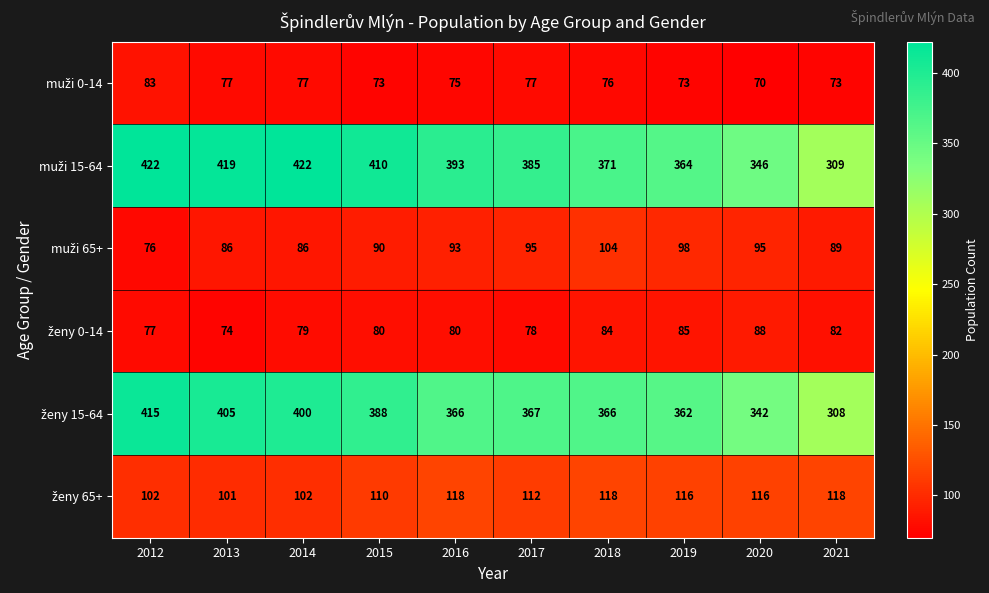

At which category does the chart reach its minimum across all series?

2020